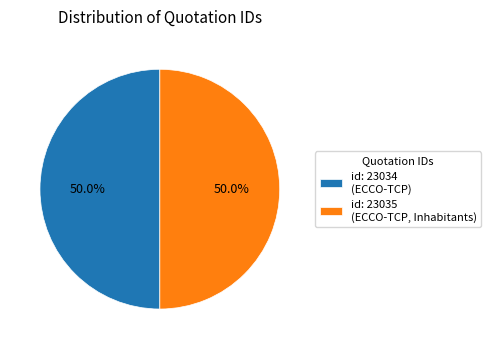

What is the ratio of the value at id: 23034 (ECCO-TCP) to the value at id: 23035 (ECCO-TCP, Inhabitants)?

1.0